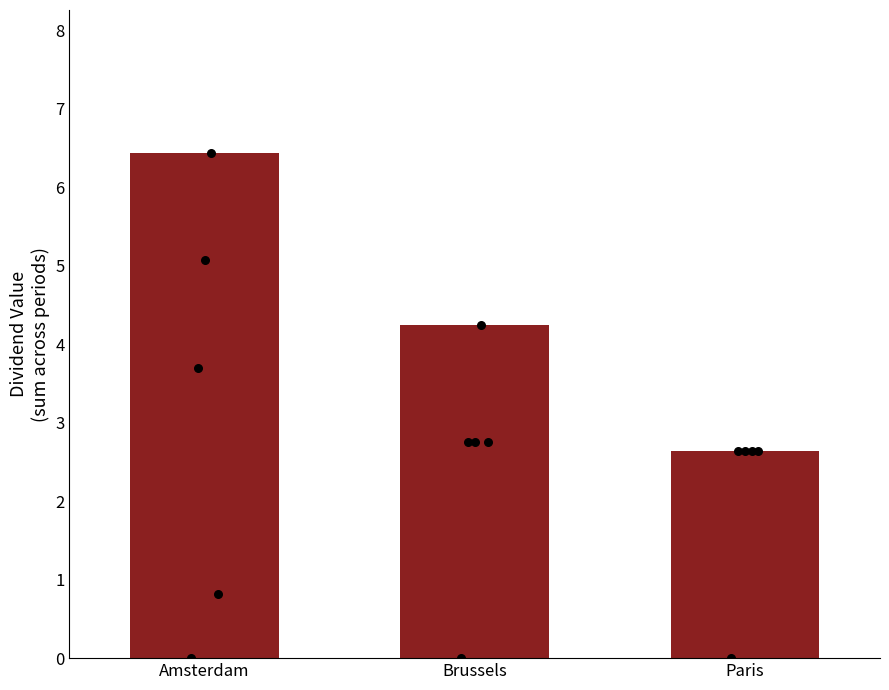

Which has a higher value, Brussels or Amsterdam?

Amsterdam